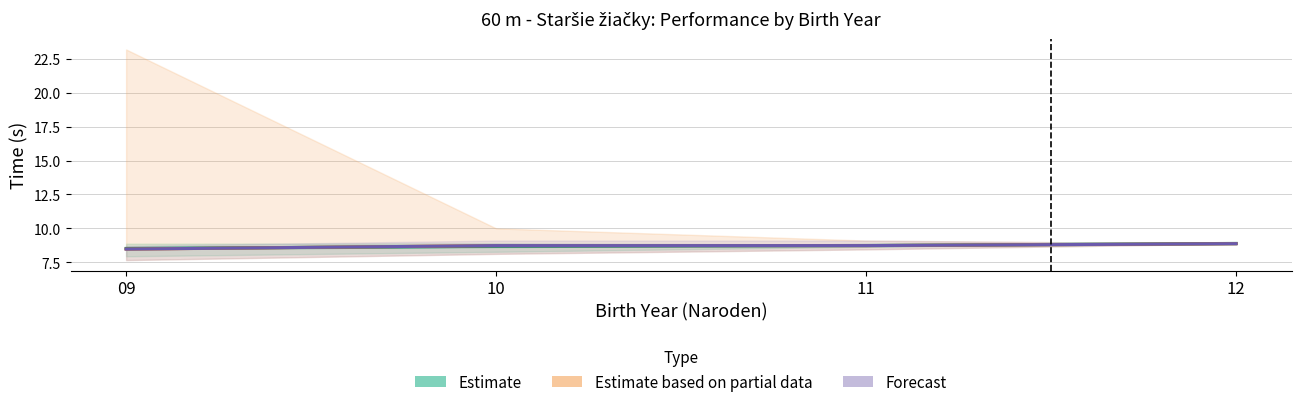

Which series has the largest range (max minus min)?

PB (Partial Estimate)